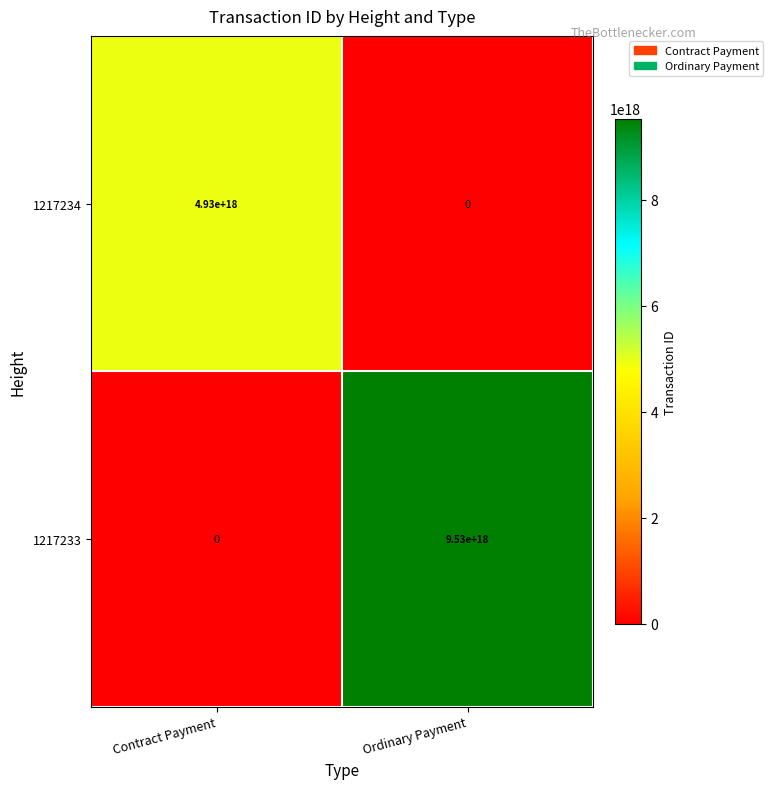

Which series changed the most between Contract Payment and Ordinary Payment?

1217233